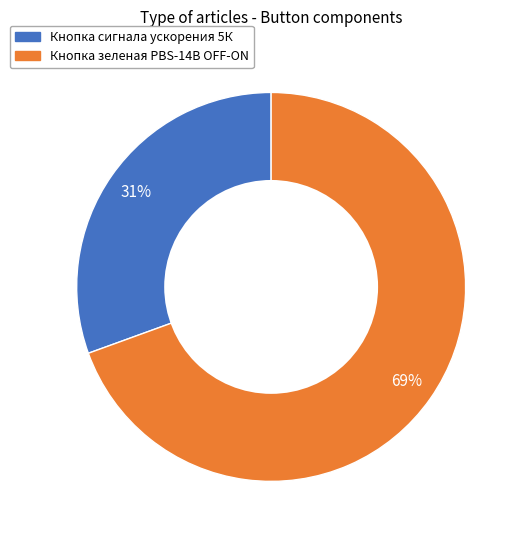

Is Кнопка сигнала ускорения 5К the majority of the pie?

No